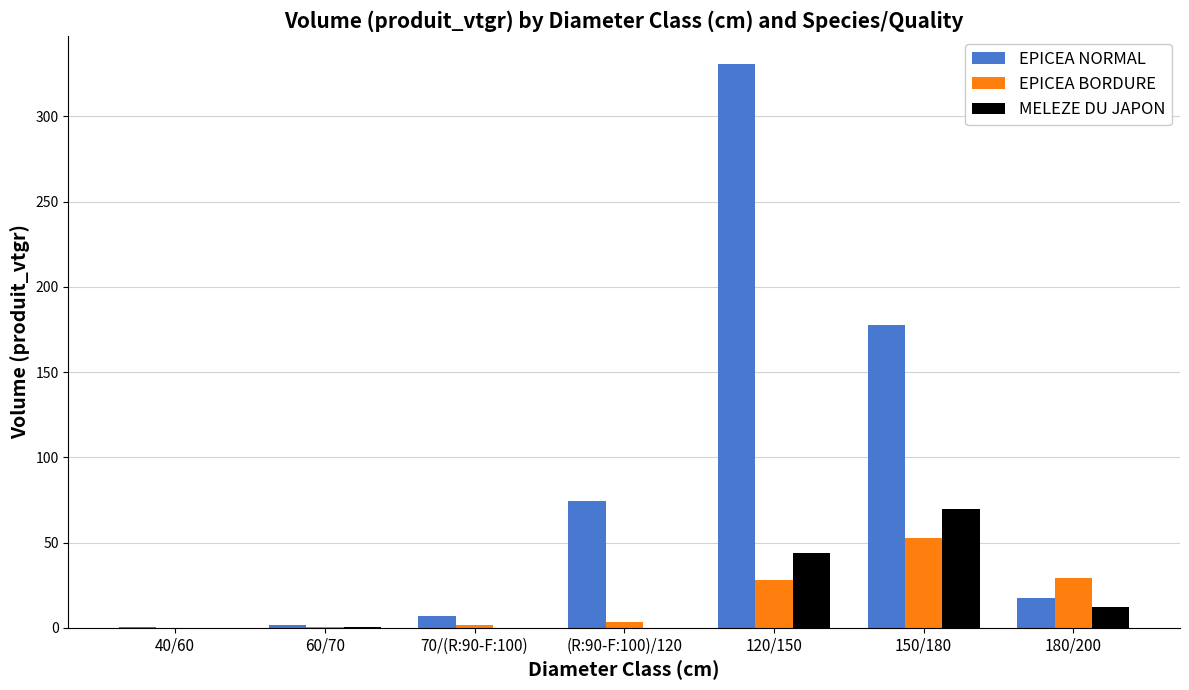

What is the highest value of the EPICEA NORMAL series?

330.7